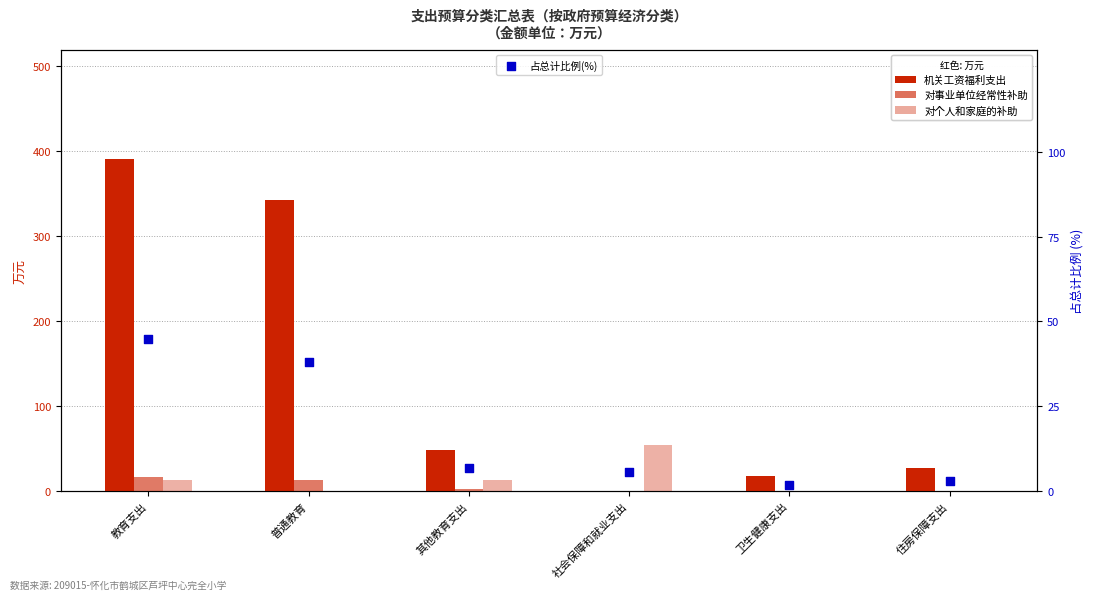

Which series has the largest Y range (max minus min)?

机关工资福利支出